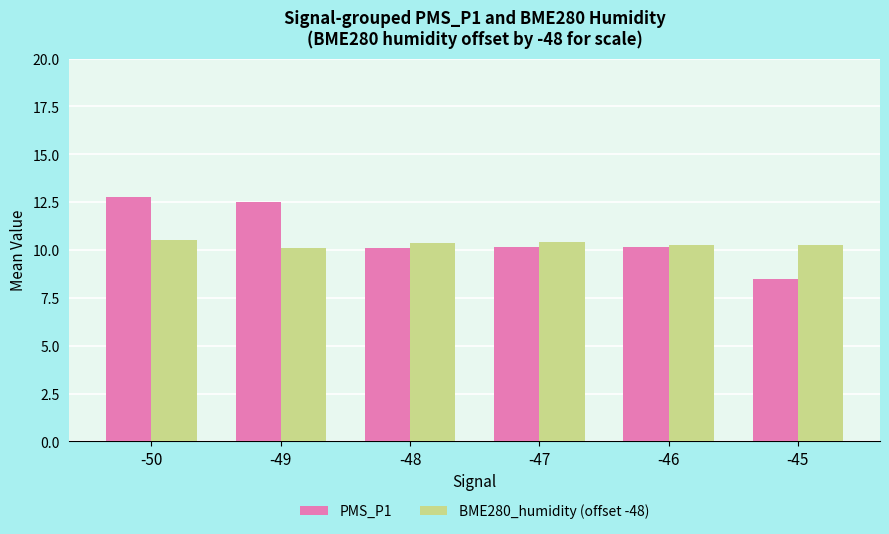

At which label does PMS_P1 reach its minimum?

-45